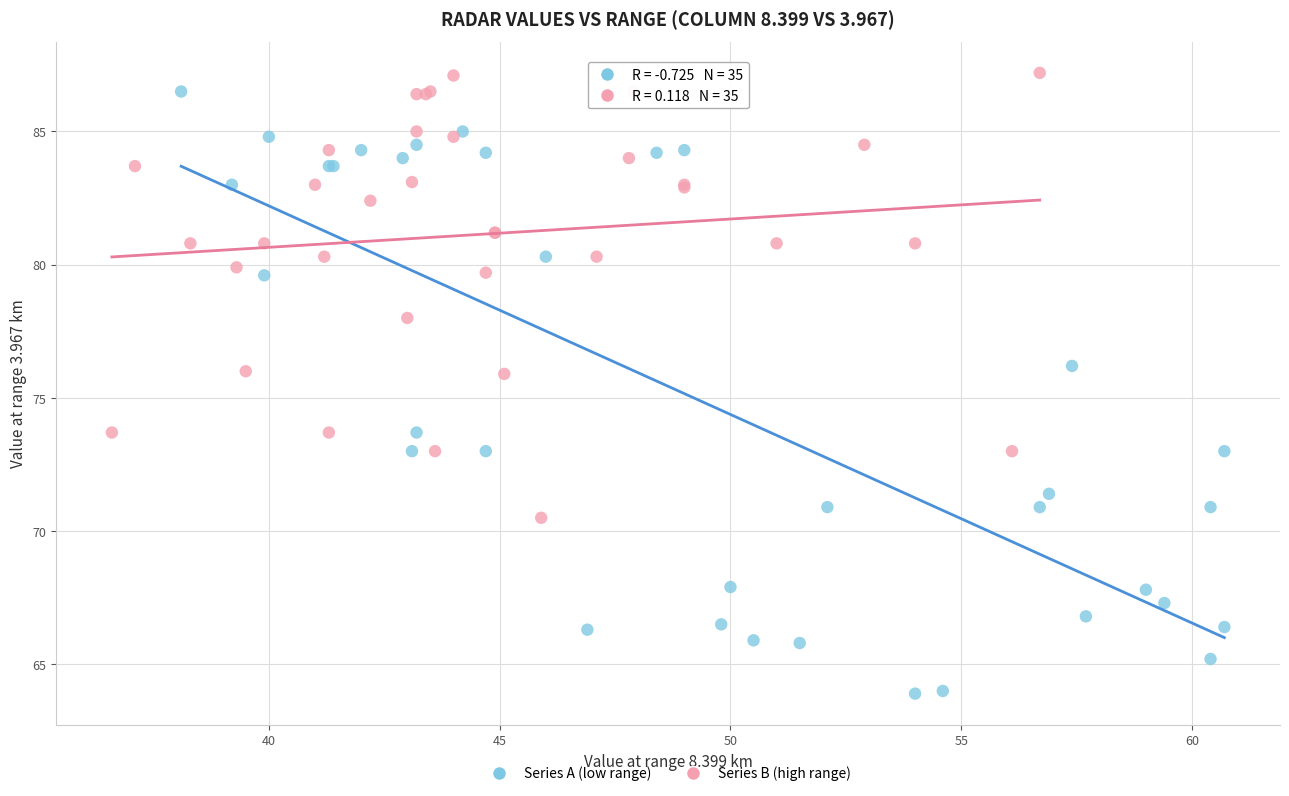

Which series reaches the minimum Y coordinate?

Series A (low range)